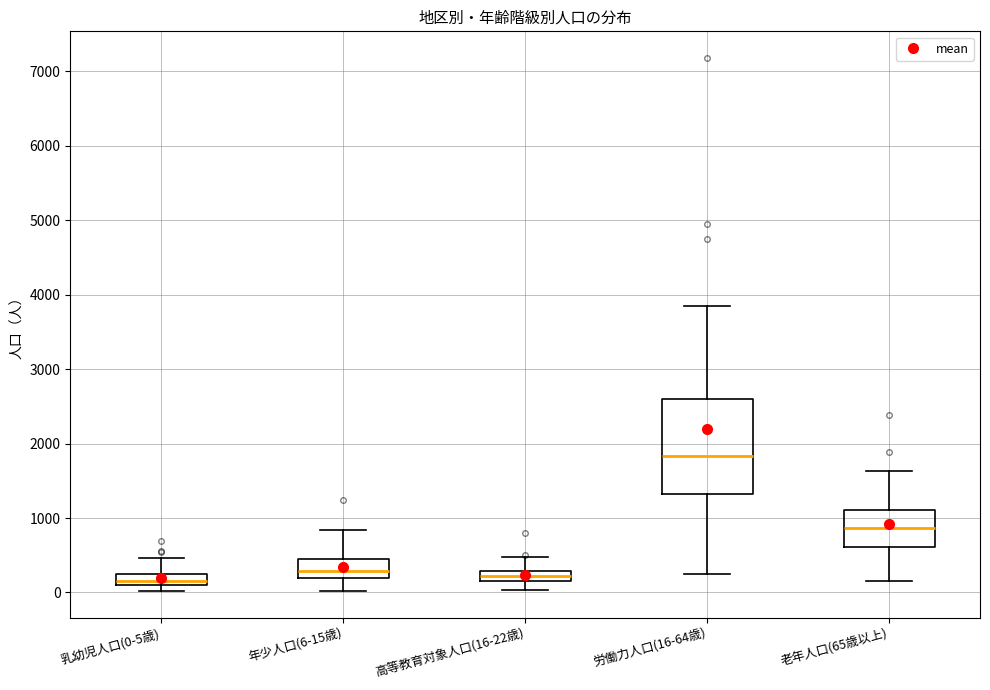

Which box is the tallest, from its lower edge to its upper edge?

労働力人口(16-64歳)